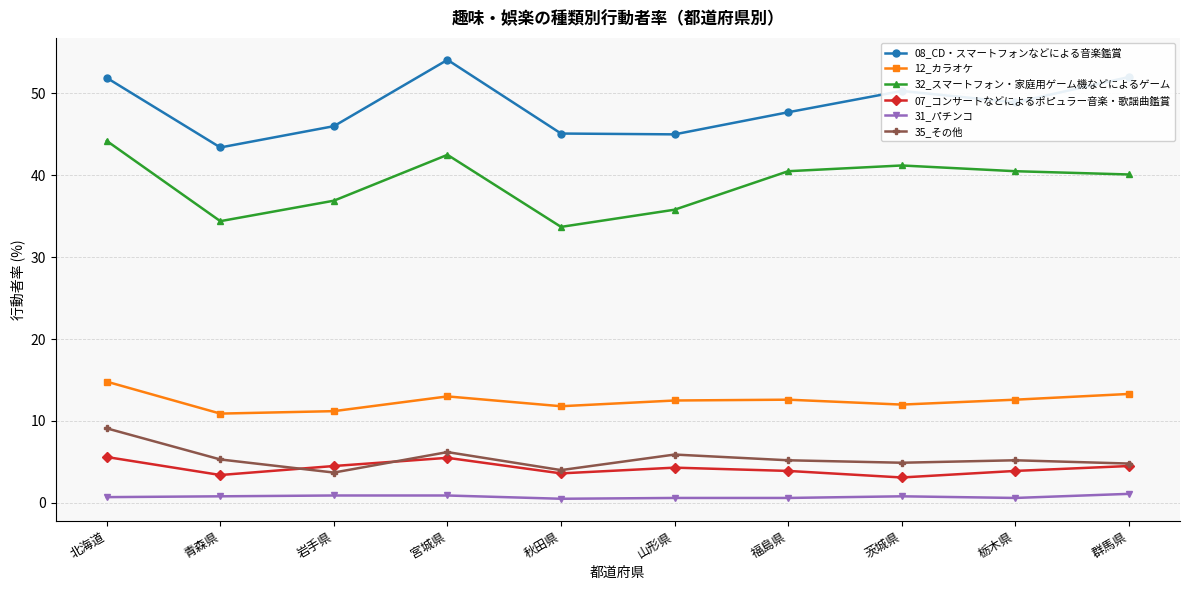

In 32_スマートフォン・家庭用ゲーム機などによるゲーム, how many points are lower than both neighbors (excluding endpoints)?

2